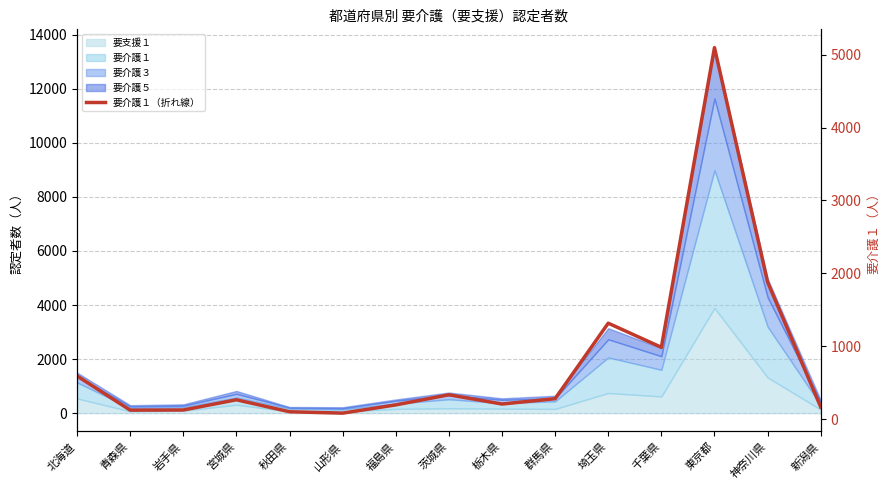

What is the change in value from 秋田県 to 東京都?

+4996